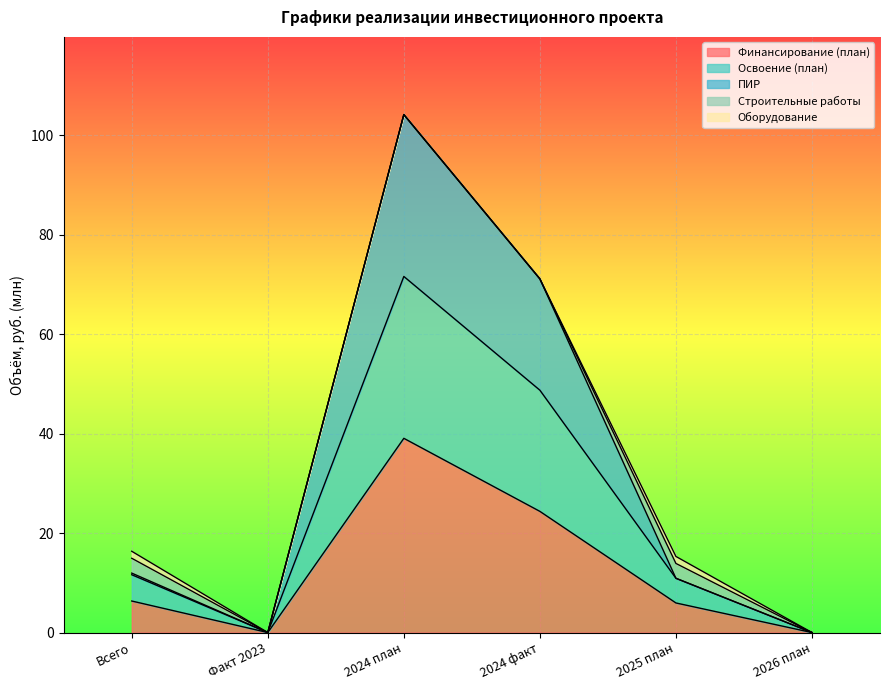

Which series has the largest range (max minus min)?

Финансирование (план)